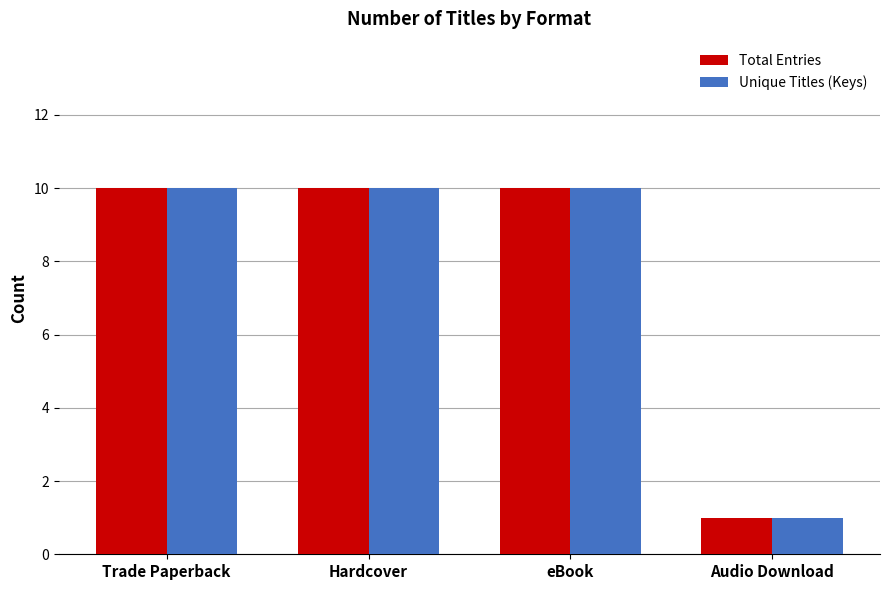

Reading right to left, extract all data points from this chart.

Total Entries: 1	10	10	10
Unique Titles (Keys): 1	10	10	10